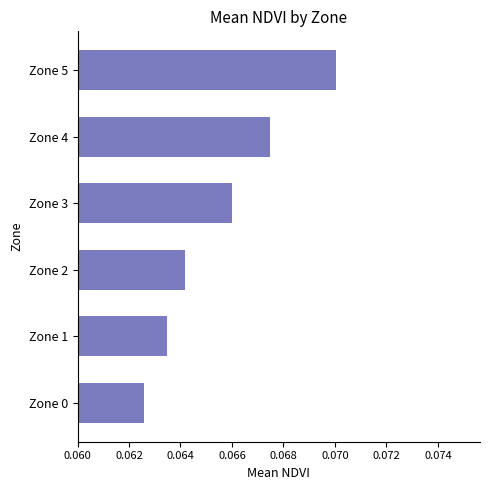

What is the sum of all values?

0.4